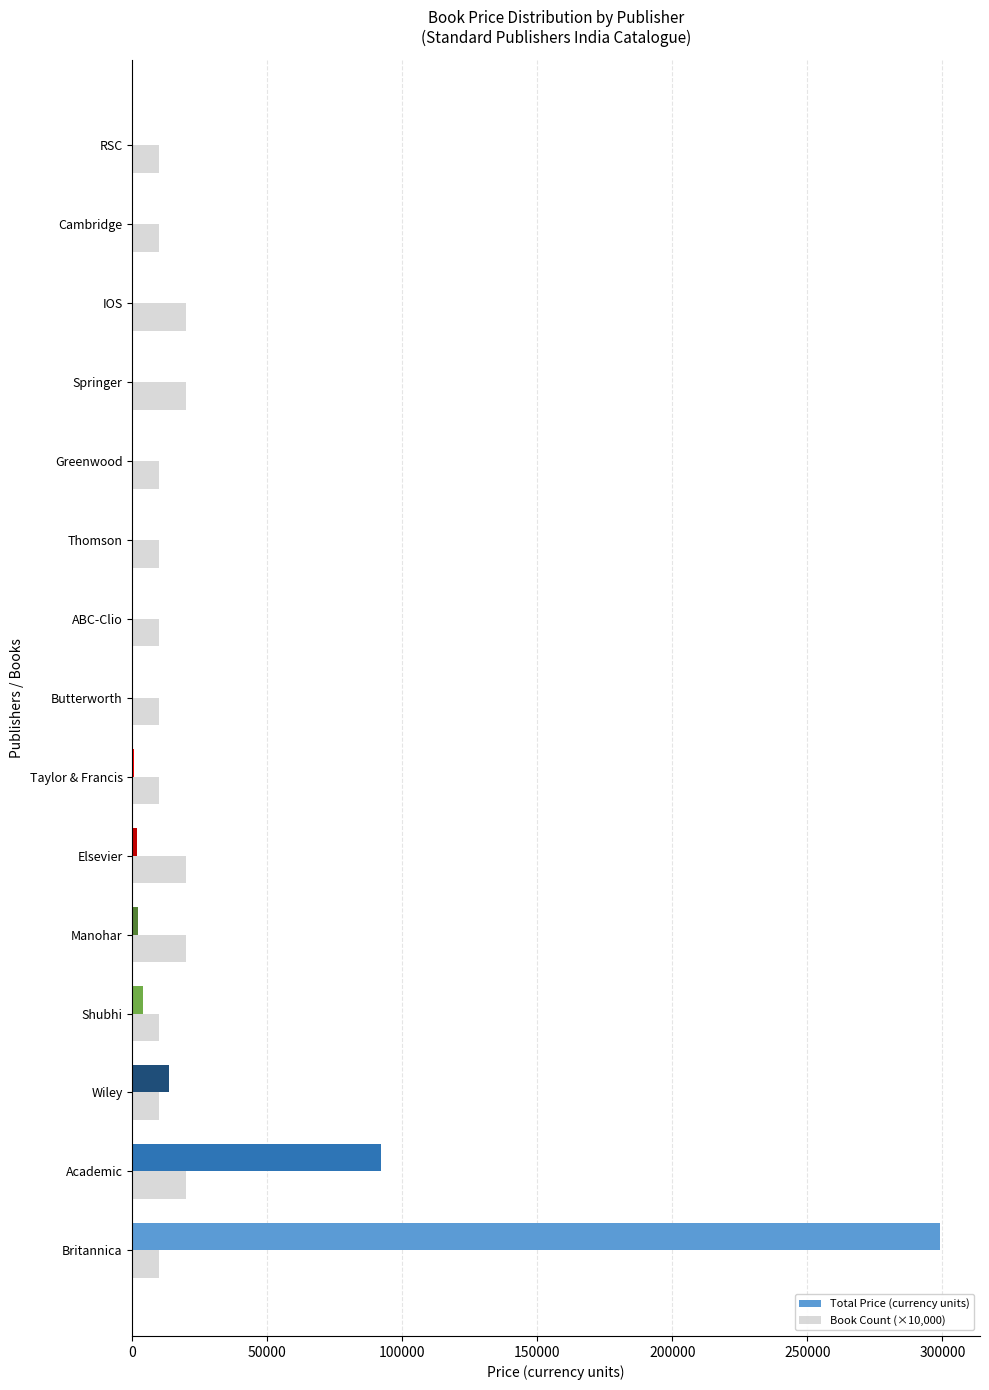

Which series has the largest total across all categories?

Total Price (currency units)